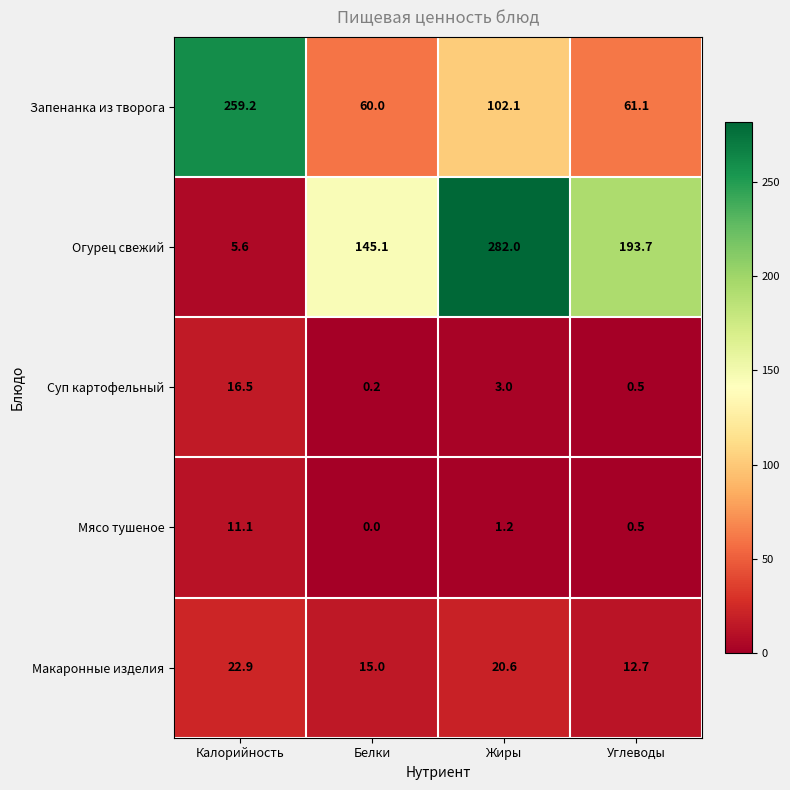

Reading left to right, list all the values displayed in this chart.

Запенанка из творога: 259.2	60.0	102.1	61.1
Огурец свежий: 5.6	145.1	282.0	193.7
Суп картофельный: 16.5	0.2	3.0	0.5
Мясо тушеное: 11.1	0.0	1.2	0.5
Макаронные изделия: 22.9	15.0	20.6	12.7